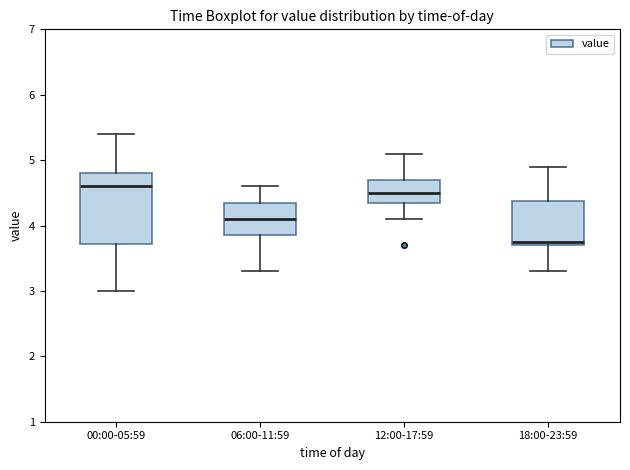

Reading left to right, read every box against the y-axis: the position of its median line, the range the box covers, and the ends of its whiskers. The values are not printed on the chart, so give them approximately, as read against the axis.

00:00-05:59: median 4.6, box 3.7 to 4.8, whiskers 3.0 to 5.4
06:00-11:59: median 4.1, box 3.9 to 4.4, whiskers 3.3 to 4.6
12:00-17:59: median 4.5, box 4.4 to 4.7, whiskers 4.1 to 5.1
18:00-23:59: median 3.8, box 3.7 to 4.4, whiskers 3.3 to 4.9